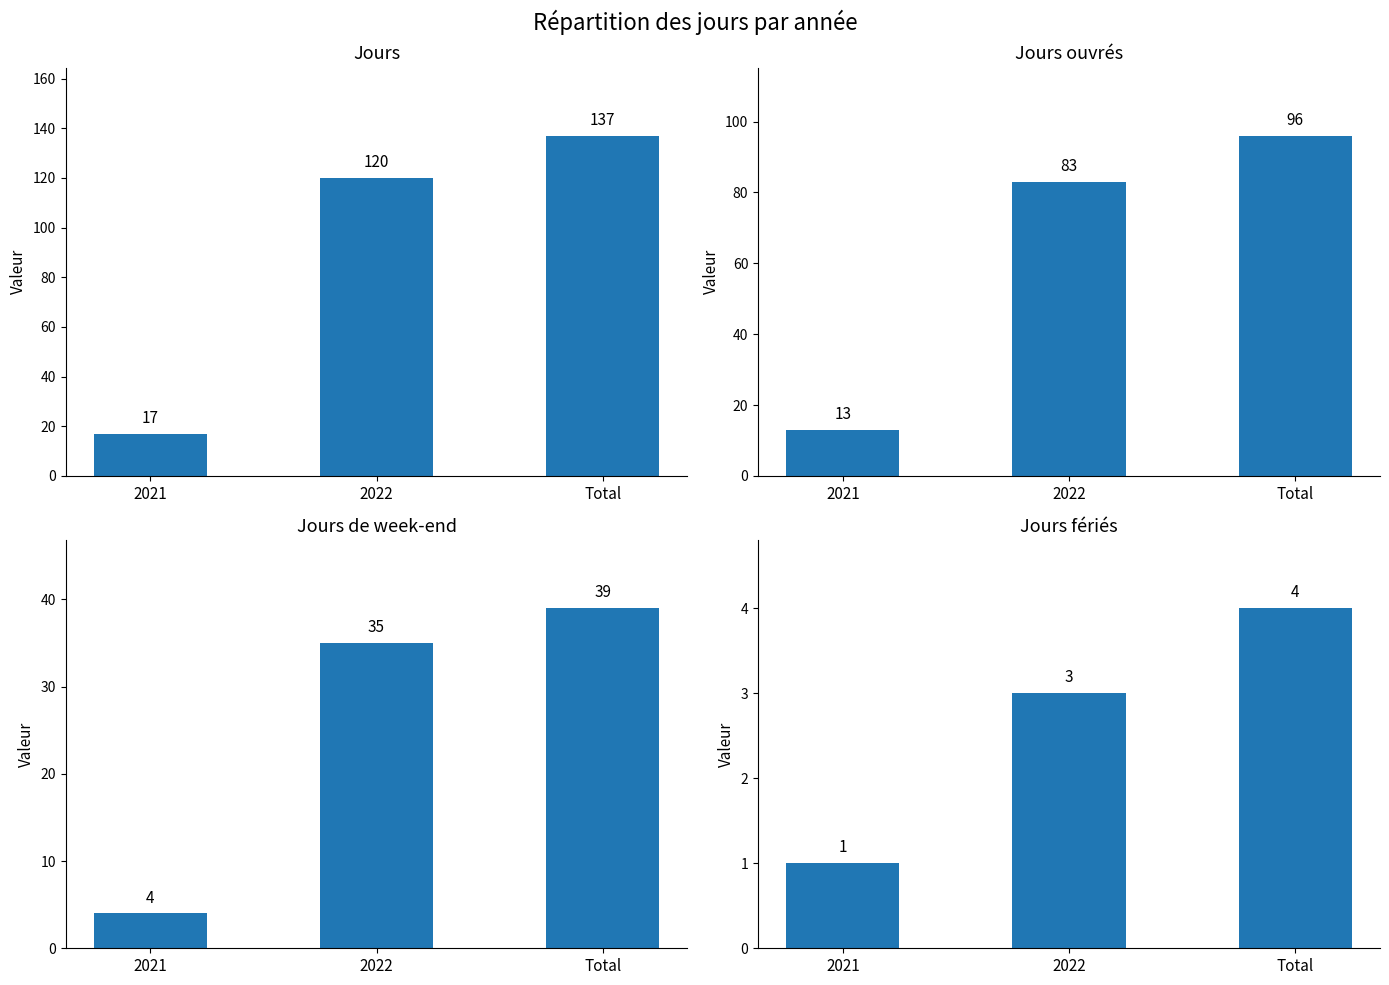

The value of Jours at 2022 is 54. True or false?

False